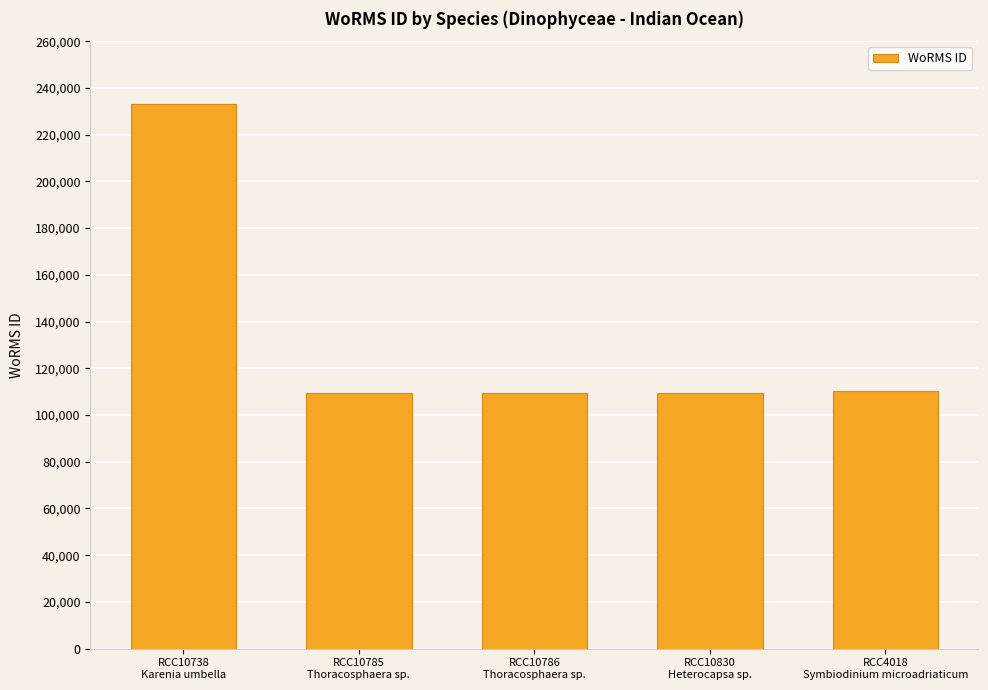

What is the sum of all values?

672017